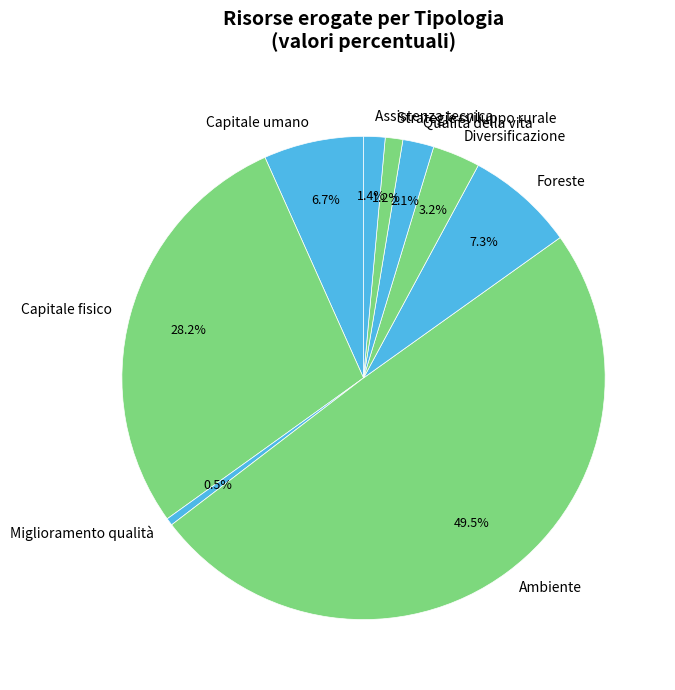

To the nearest percent, what is the difference between the Strategie sviluppo rurale and Capitale fisico slice percentages?

27%